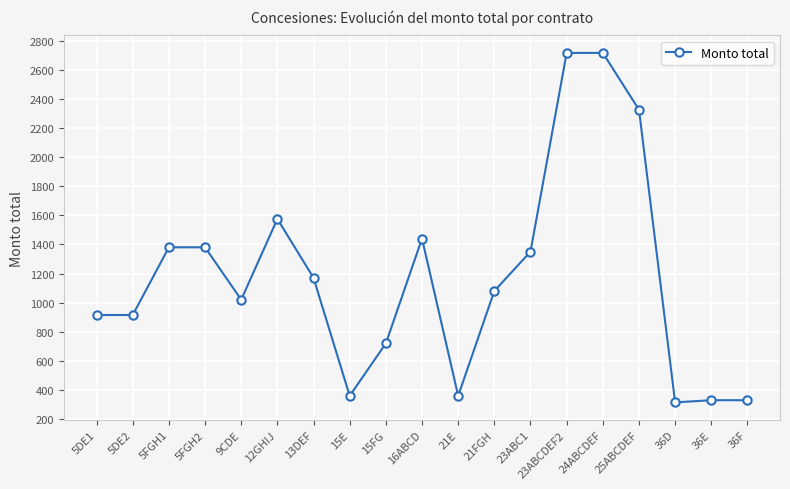

Does the chart have visible grid lines?

Yes